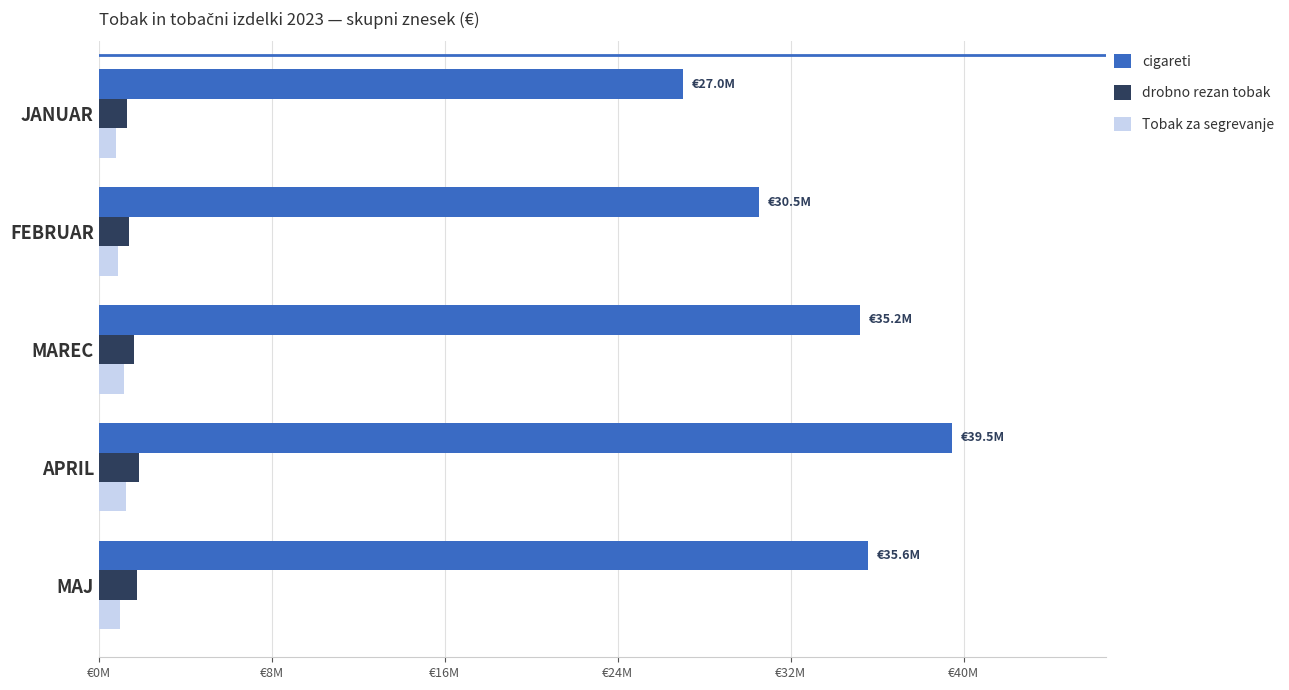

At how many categories does at least one series exceed 38623030?

1